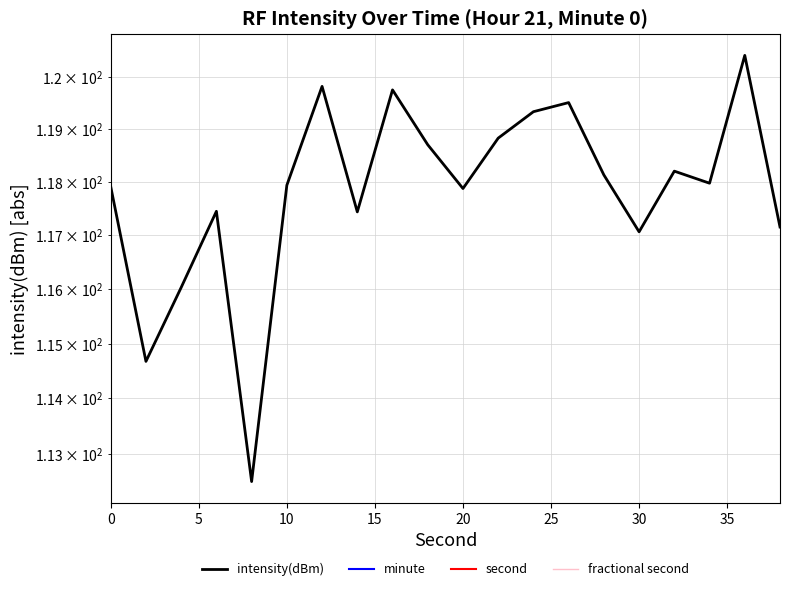

What is the smallest value displayed?

-38.0